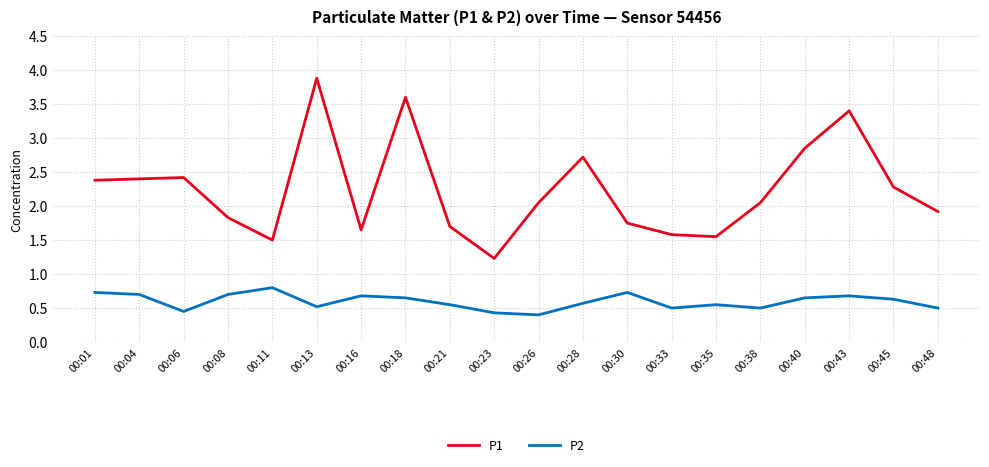

List the series in order of their overall mean, highest first.

P1, P2